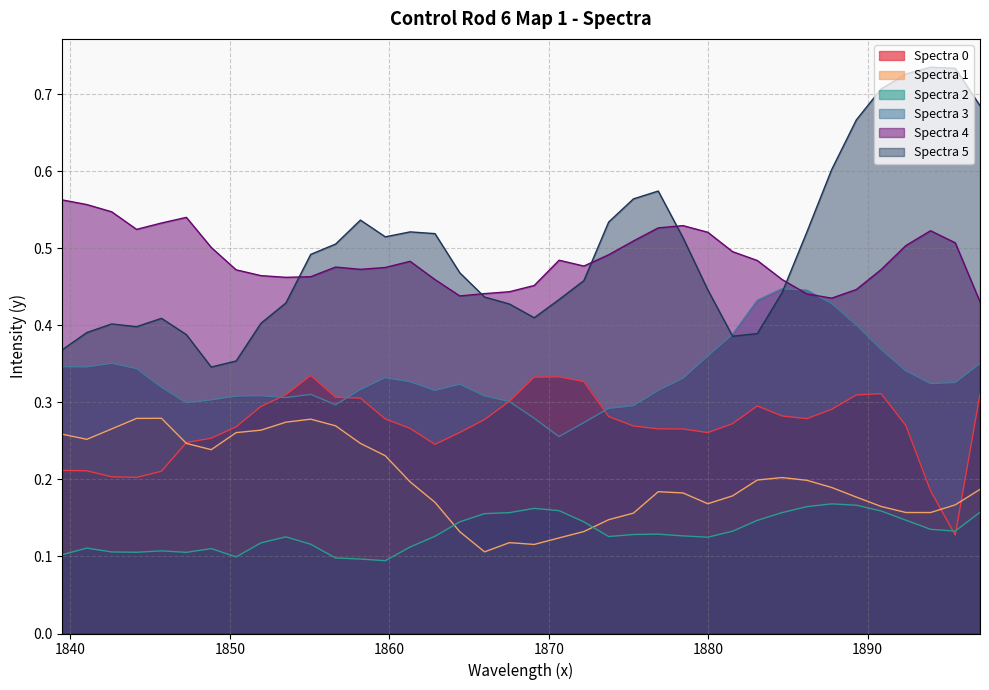

What is the label of the 18th point from the right?

1865.974609